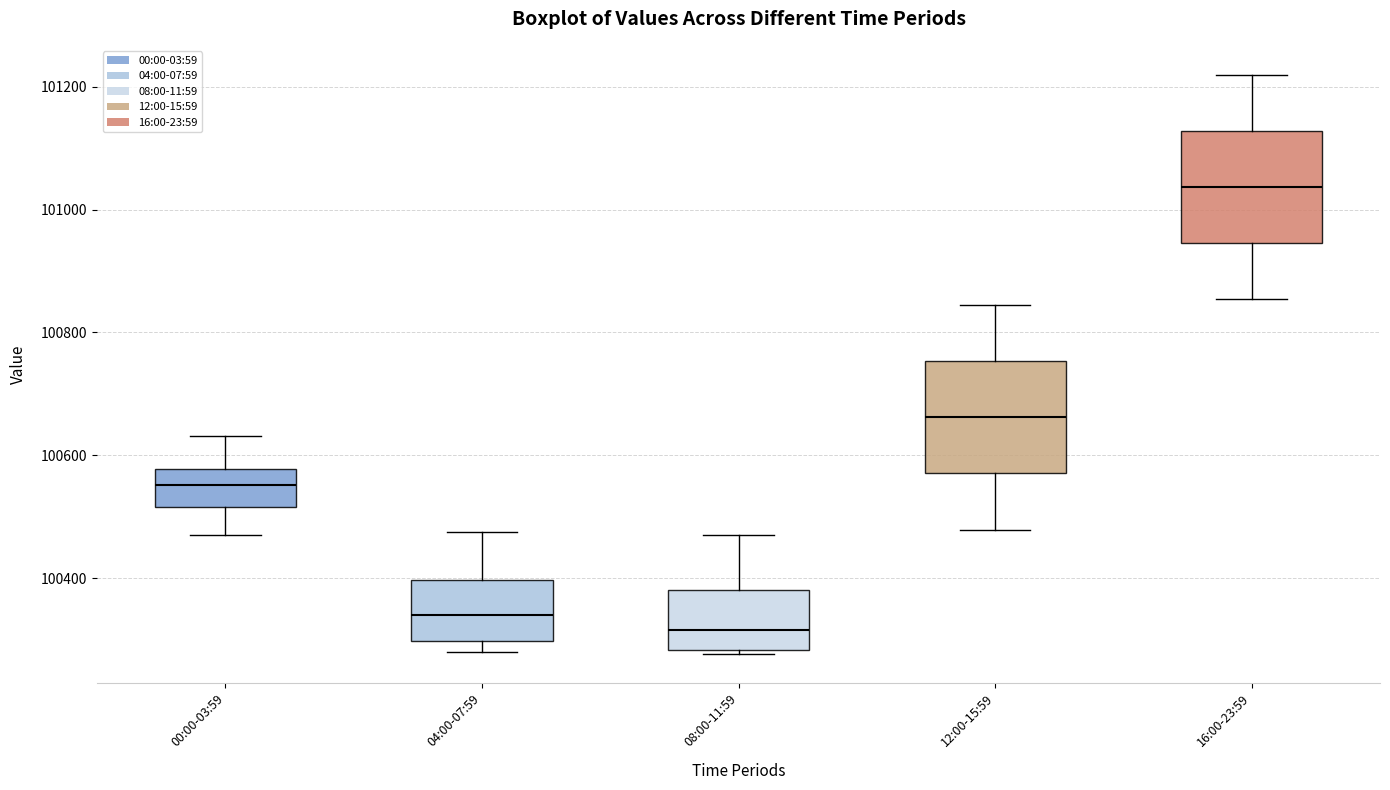

Where is the lower edge of the box for 08:00-11:59 on the y-axis? The values are not printed on the chart, so give them approximately, as read against the axis.

100280